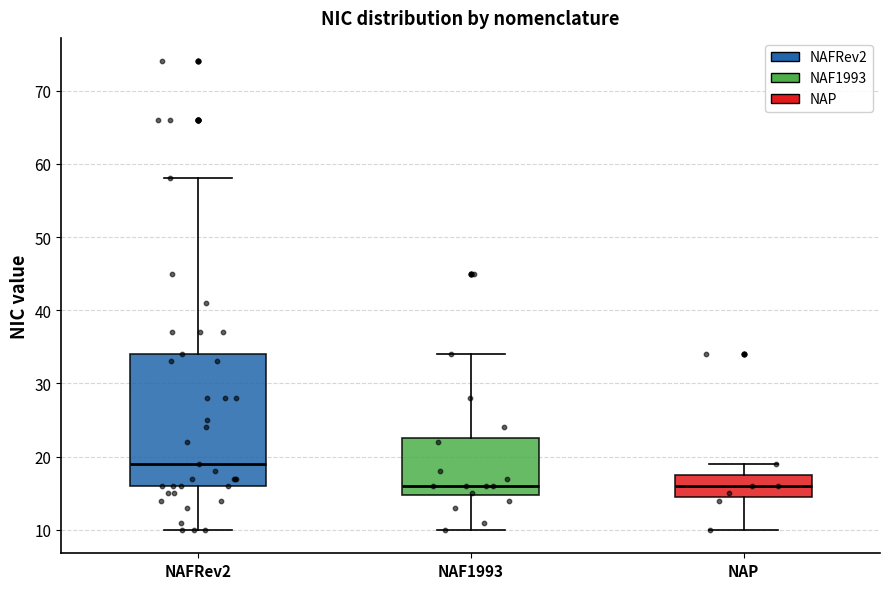

Which box is the tallest, from its lower edge to its upper edge?

NAFRev2